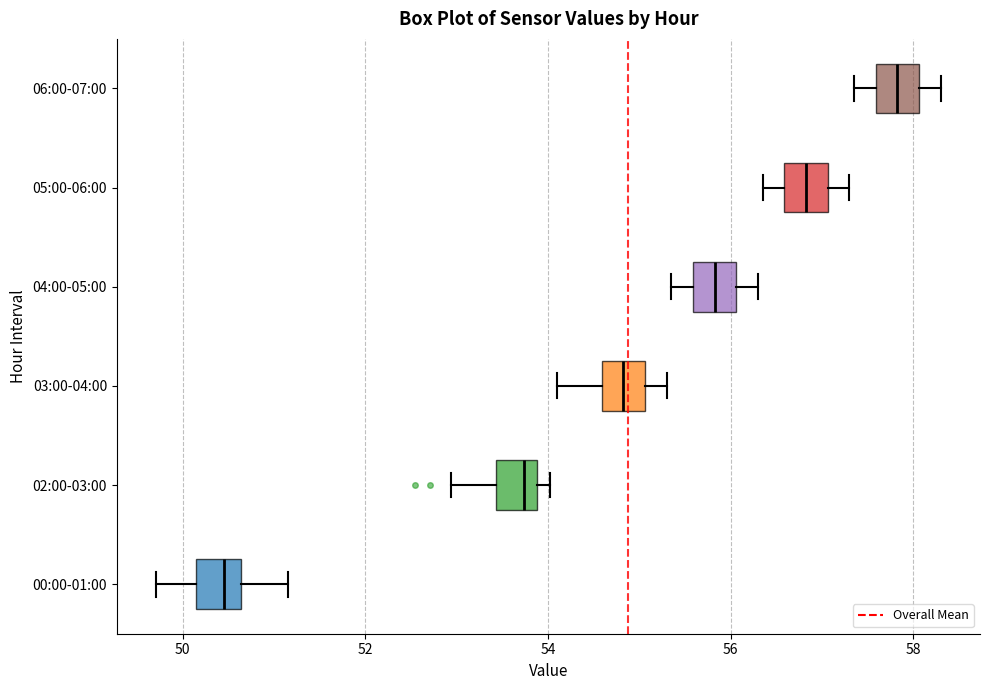

Reading bottom to top, read every box against the x-axis: the position of its median line, the range the box covers, and the ends of its whiskers. The values are not printed on the chart, so give them approximately, as read against the axis.

00:00-01:00: median 50.4, box 50.2 to 50.6, whiskers 49.8 to 51.2
02:00-03:00: median 53.8 (just left of the box's right edge), box 53.4 to 53.8, whiskers 53.0 to 54.0
03:00-04:00: median 54.8, box 54.6 to 55.0, whiskers 54.2 to 55.4
04:00-05:00: median 55.8, box 55.6 to 56.0, whiskers 55.4 to 56.4
05:00-06:00: median 56.8, box 56.6 to 57.0, whiskers 56.4 to 57.4
06:00-07:00: median 57.8, box 57.6 to 58.0, whiskers 57.4 to 58.4